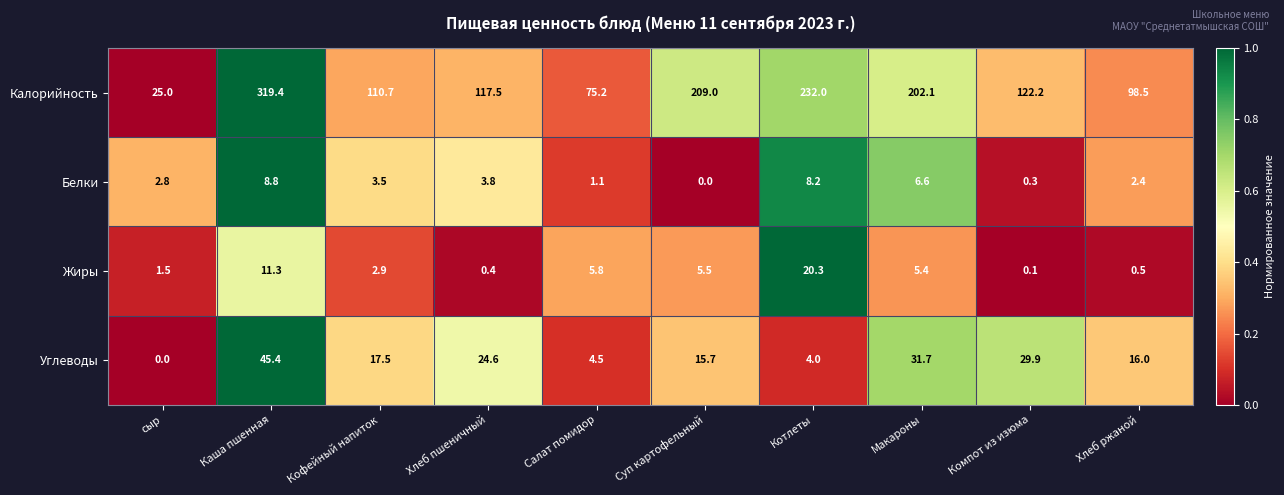

The Углеводы series shows 35.6 at Хлеб пшеничный. True or false?

False